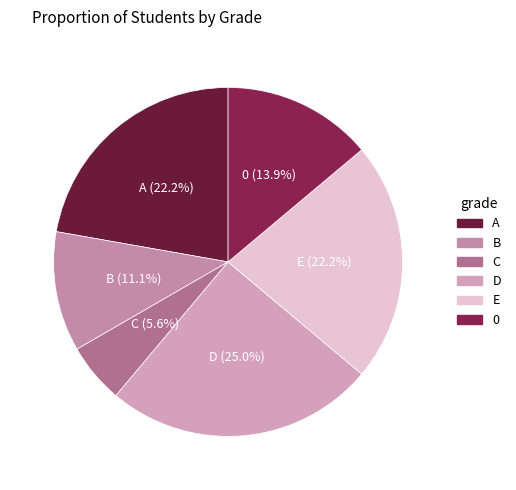

To the nearest percent, what is the difference between the C and D slice percentages?

19%